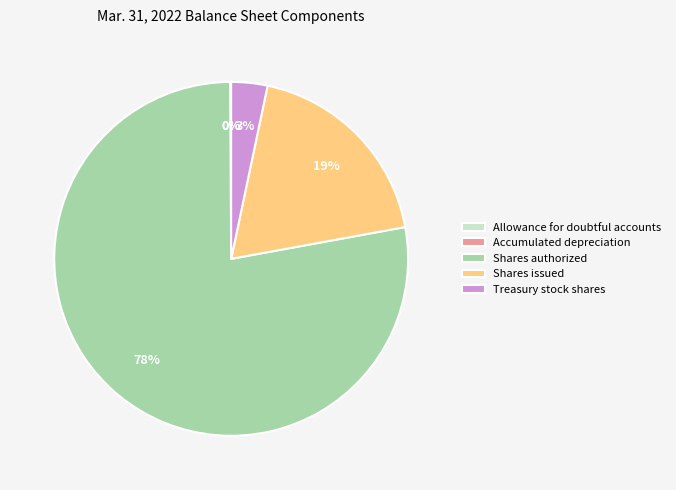

Is there a majority slice in this chart?

Yes